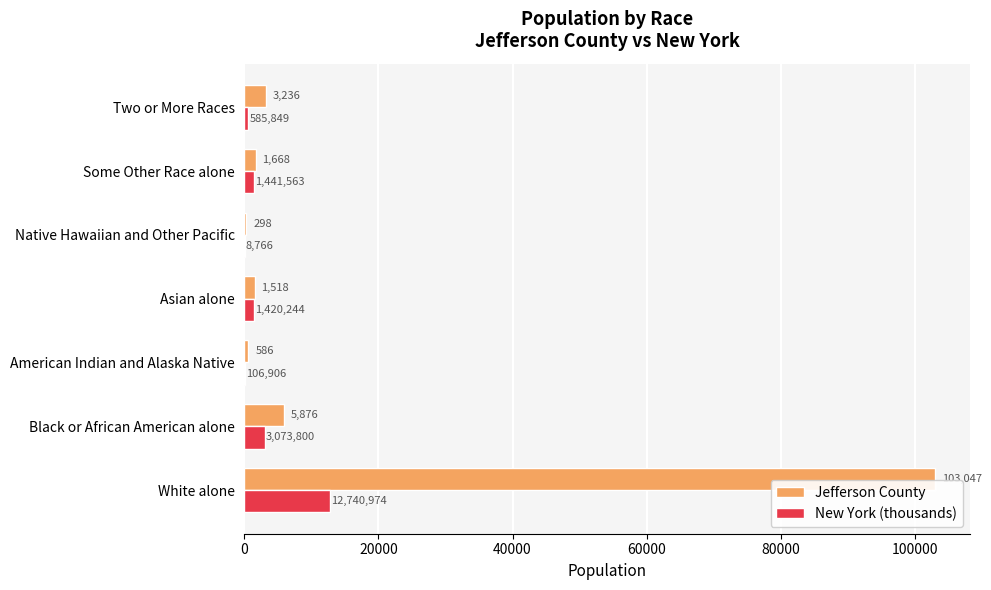

Which category has the highest value across all series?

White alone